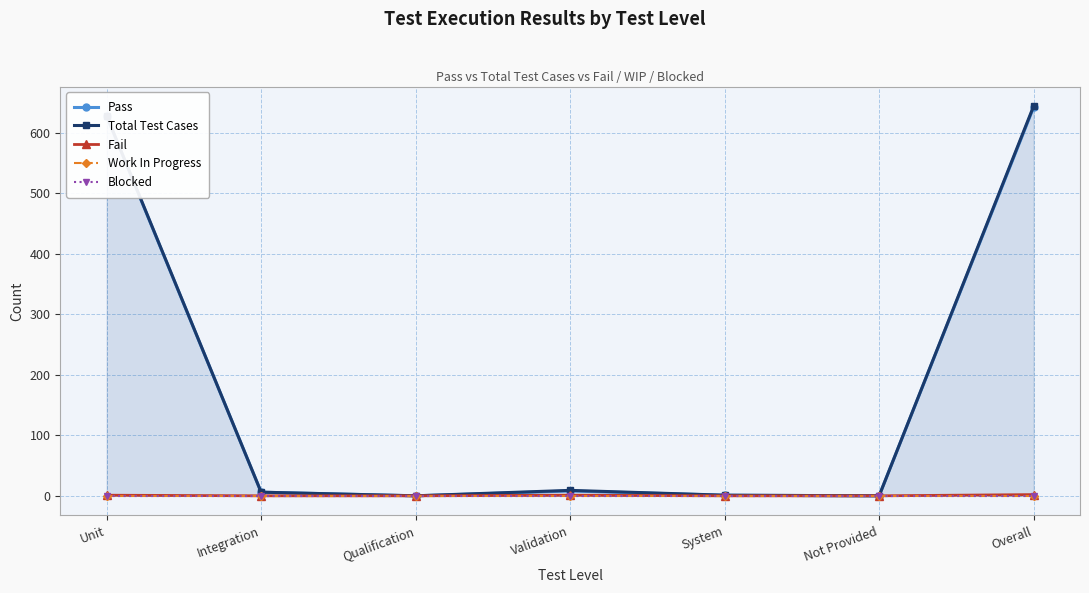

Is the value of Work In Progress at System greater than the value of Fail at System?

No